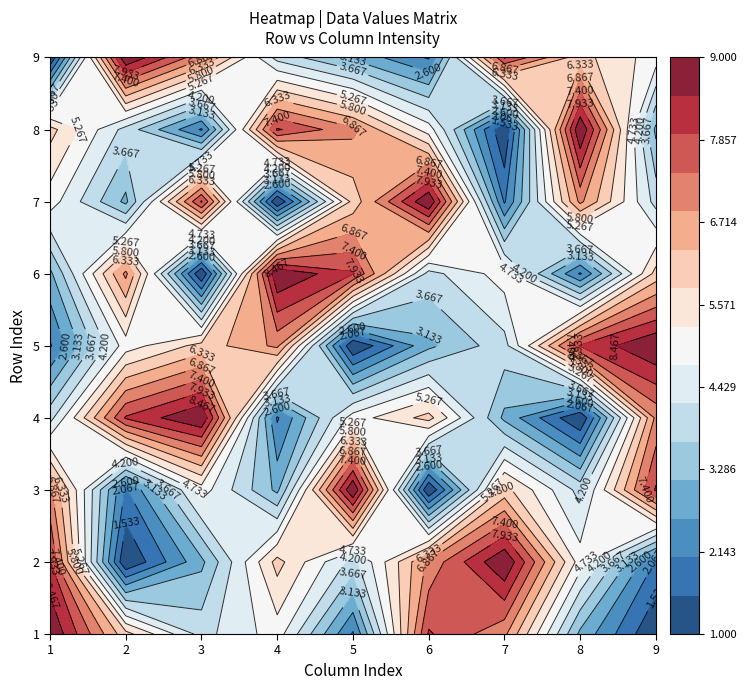

What is the sum of all row1 values?

45